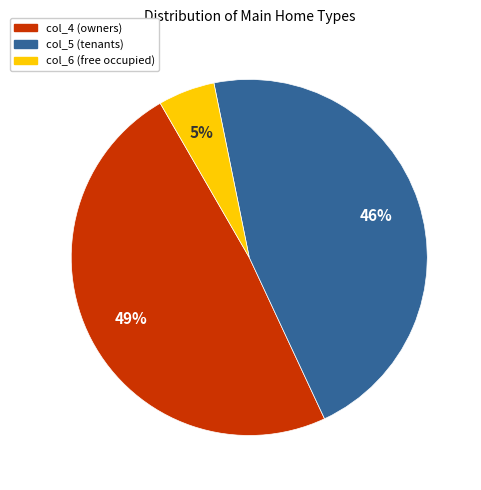

What percentage is the col_6 (free occupied) slice, to the nearest percent?

5%